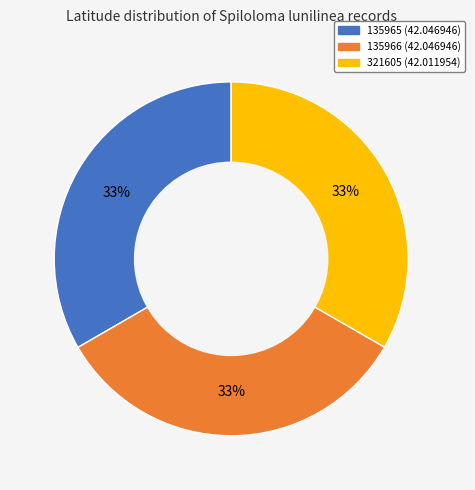

What percentage is the 135965 slice, to the nearest percent?

33%